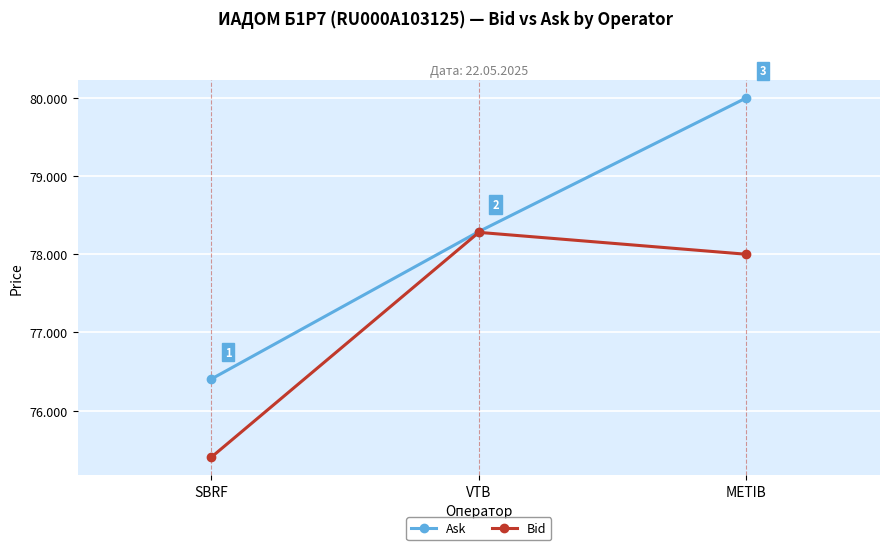

What is the difference between the highest and lowest values at METIB?

2.0